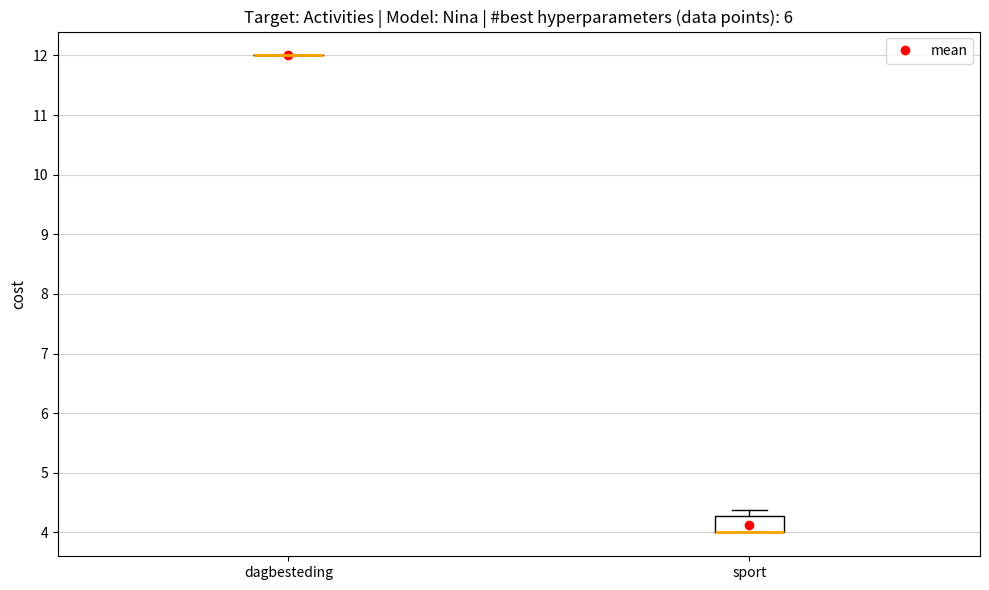

Where is the upper edge of the box for sport on the y-axis? The values are not printed on the chart, so give them approximately, as read against the axis.

4.3